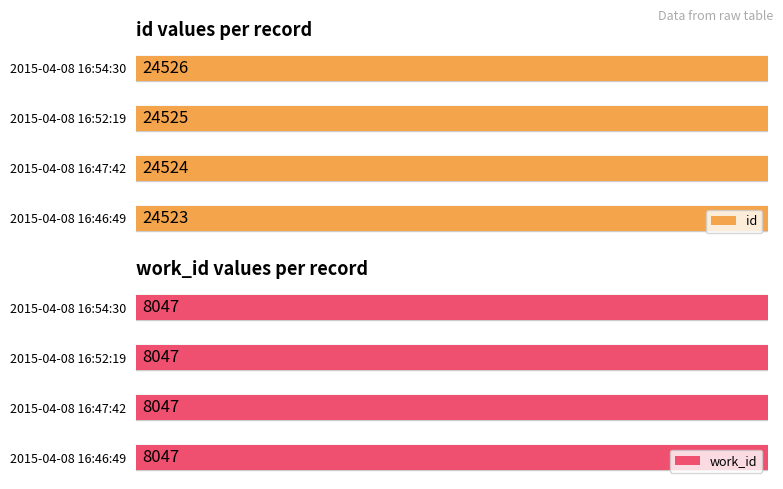

What is the label of the 4th bar from the left?

2015-04-08 16:54:30